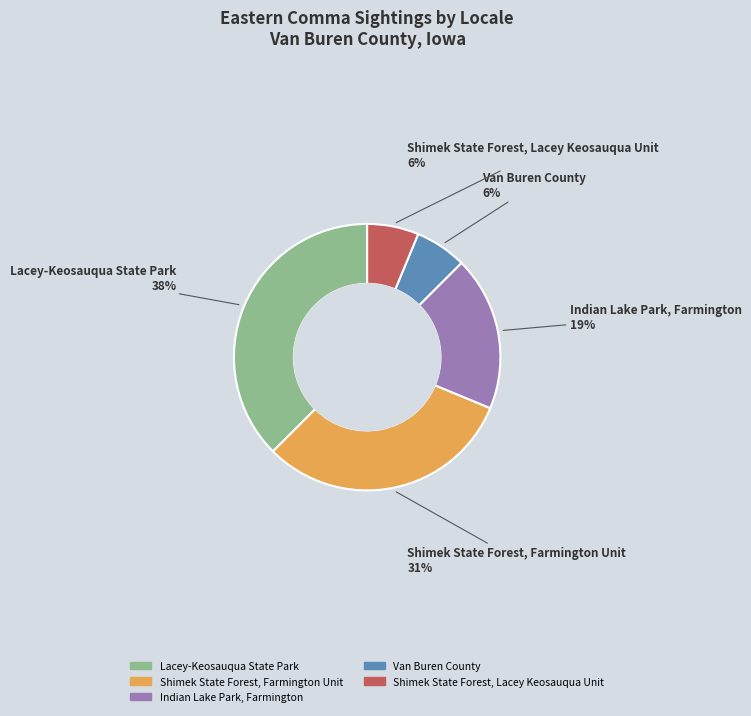

Which slice is the largest?

Lacey-Keosauqua State Park